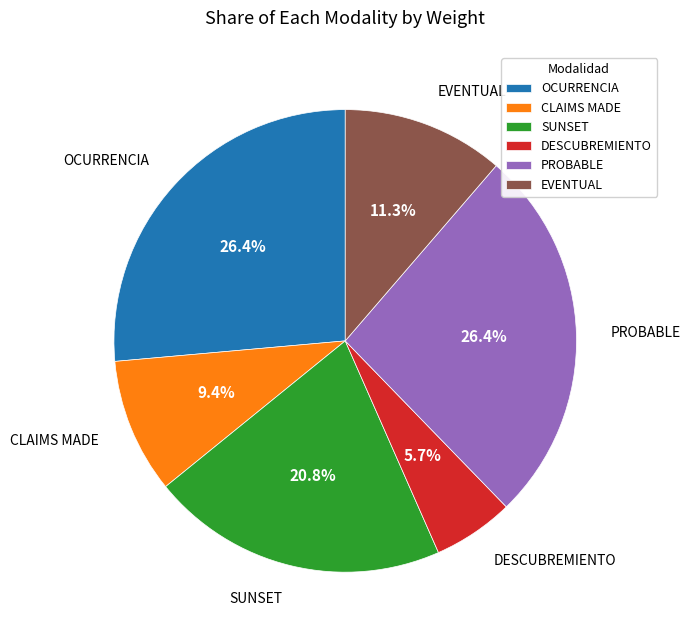

Is OCURRENCIA the majority of the pie?

No